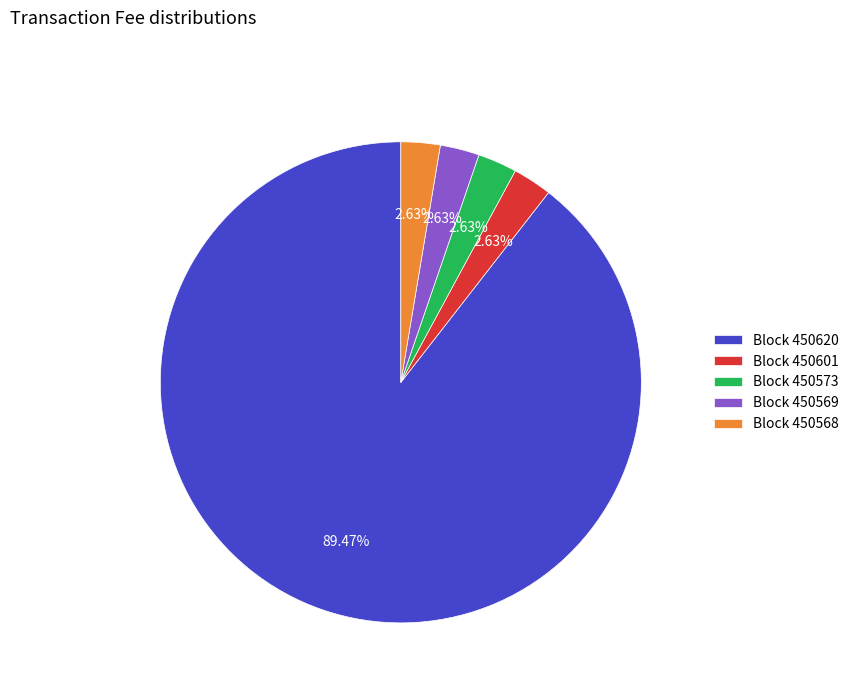

How many segments does this pie chart have?

5